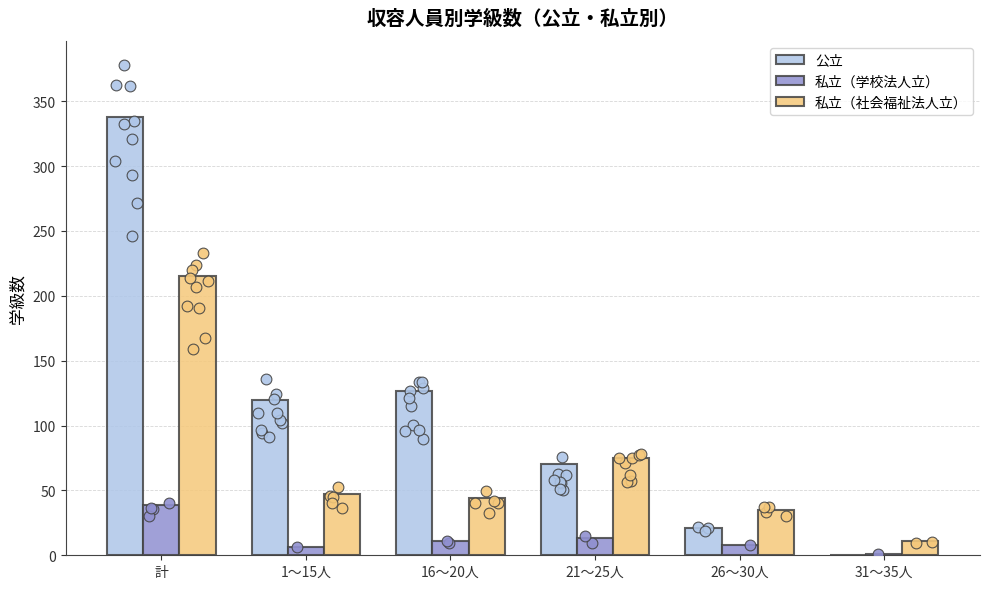

Which series has the largest total across all categories?

公立